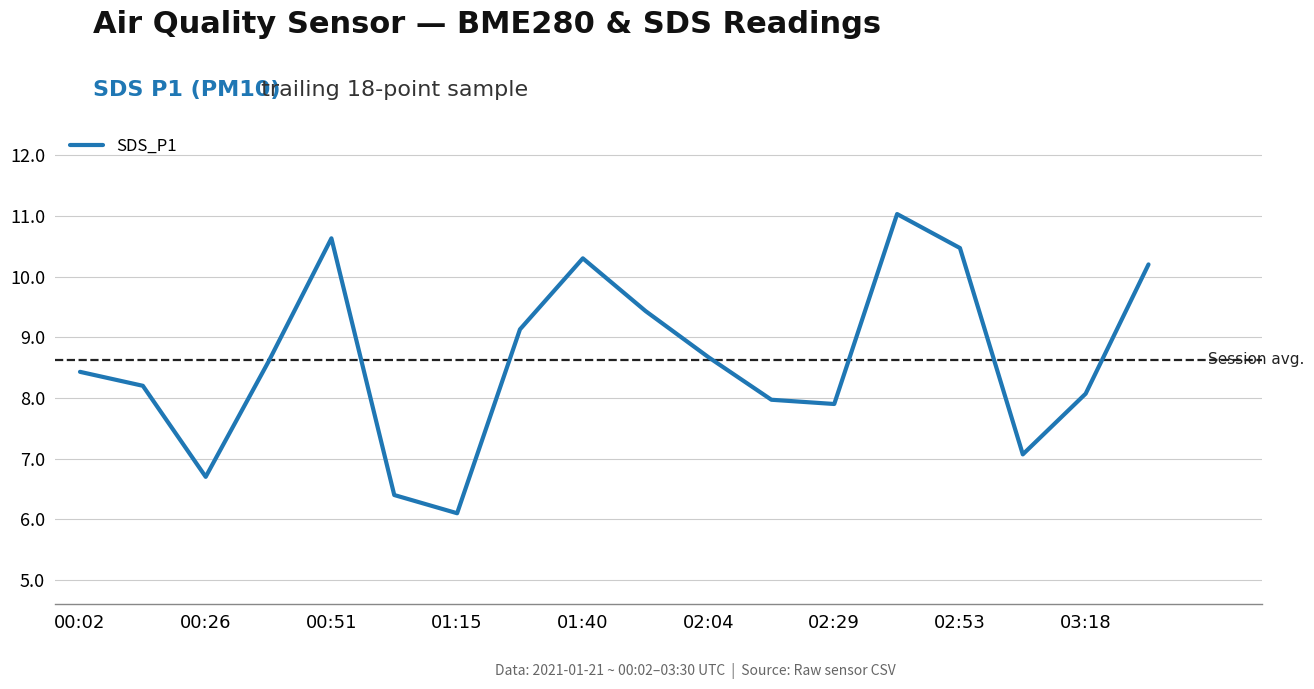

What is the sum of all values?

155.3